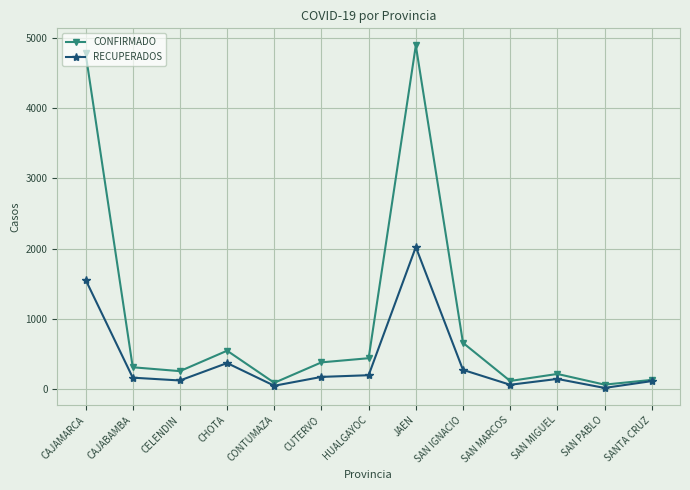

Which series has the largest total across all categories?

CONFIRMADO